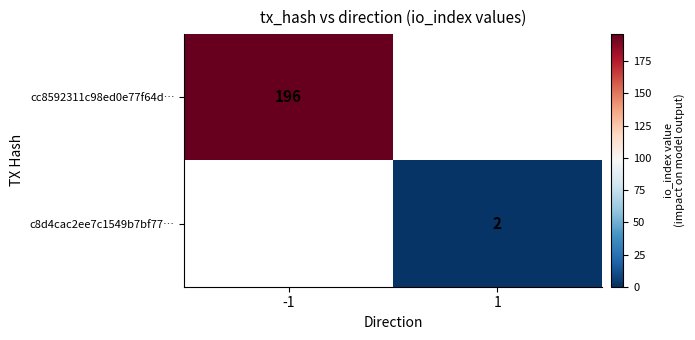

The value of c8d4cac2ee7c1549b7bf77… at 1 is 2. True or false?

True